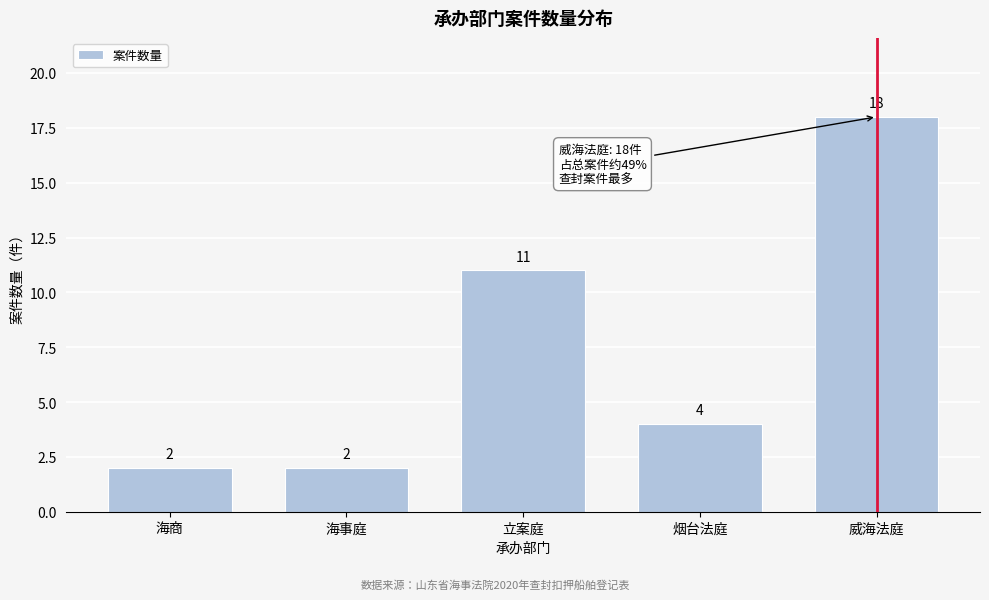

Reading right to left, what are all the values shown in this chart?

威海法庭=18	烟台法庭=4	立案庭=11	海事庭=2	海商=2